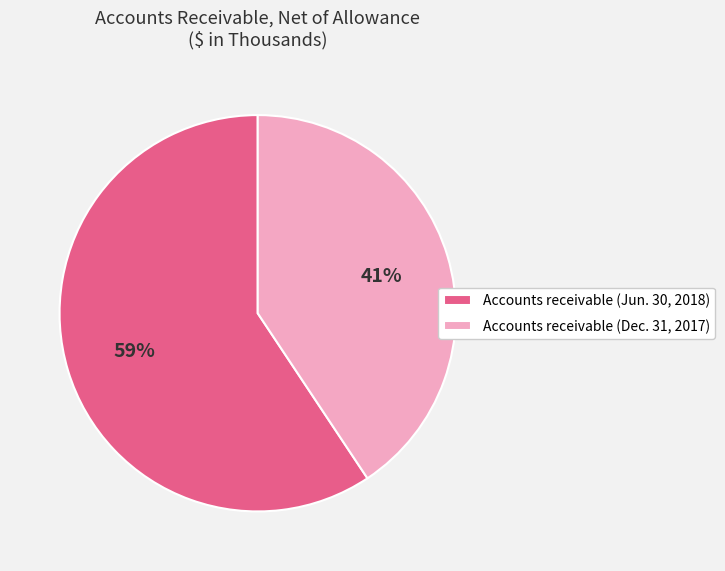

Is the sum of Accounts receivable (Dec. 31, 2017) and Accounts receivable (Jun. 30, 2018) greater than half?

Yes